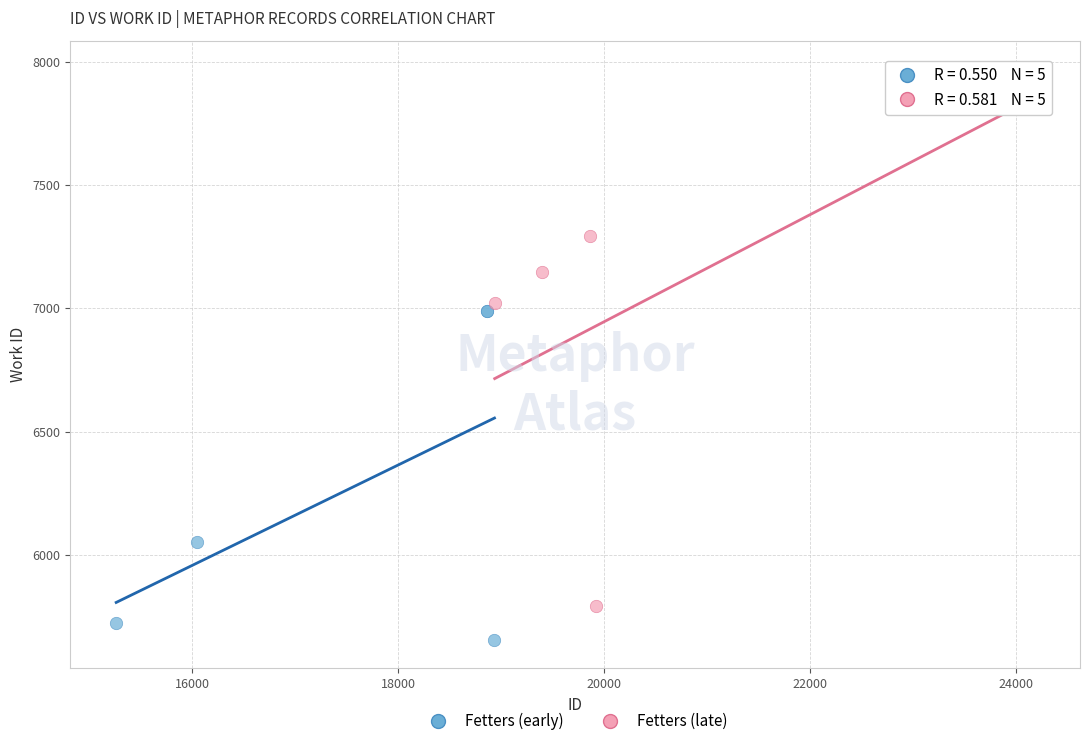

Which series contains the lowest Y value?

Fetters (early)